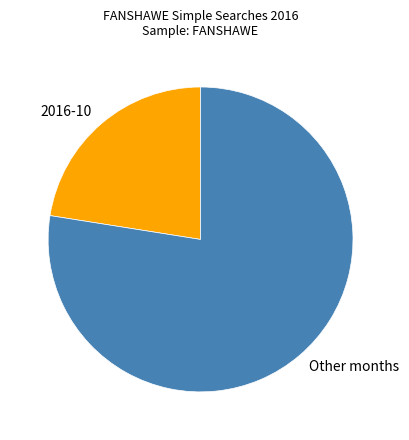

True or false: Other months accounts for 70% of the total.

False